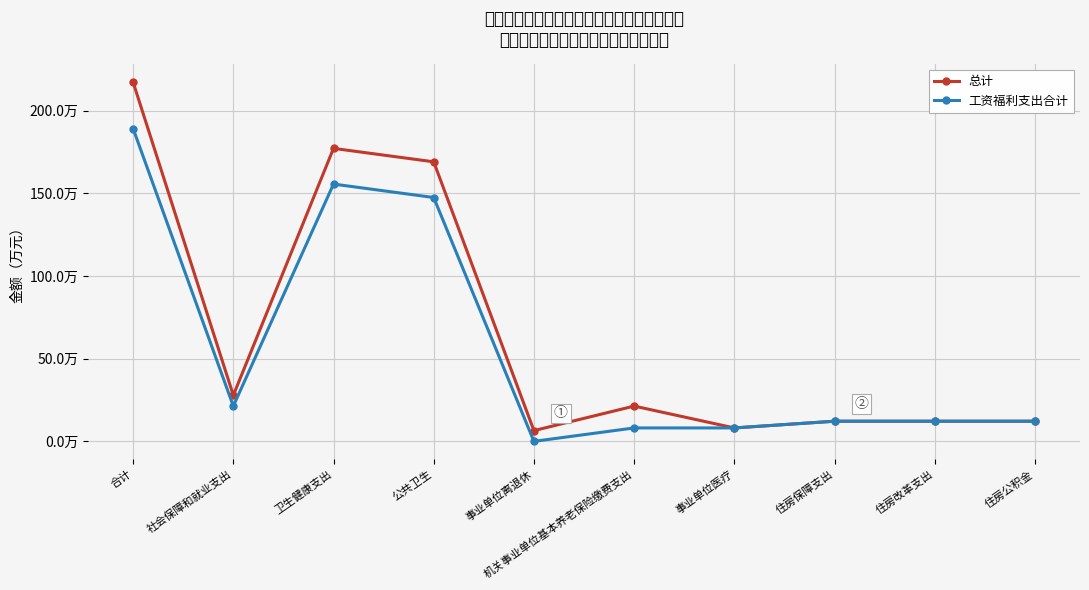

True or false: 总计 has more than 0 points higher than both neighbors.

True